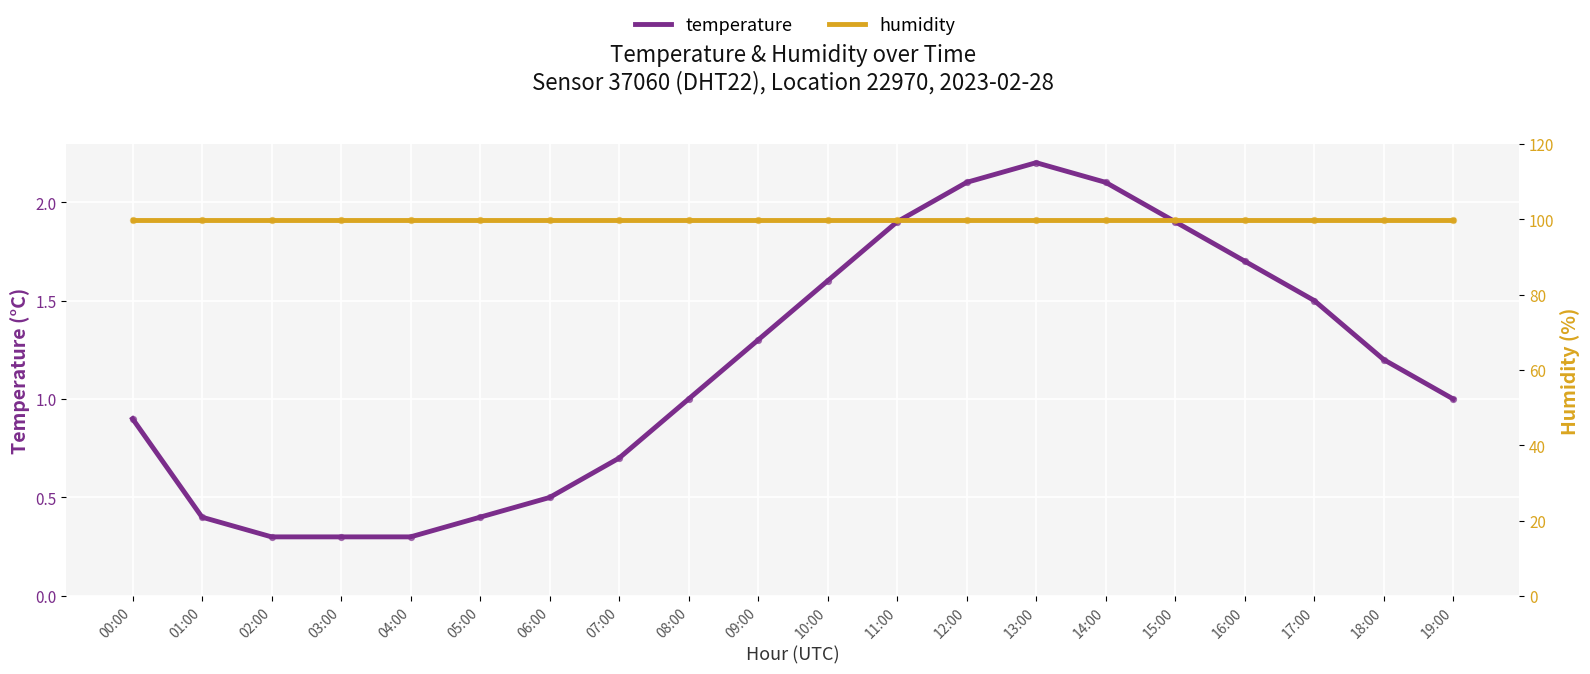

What is the total value across all series at 06:00?

100.4